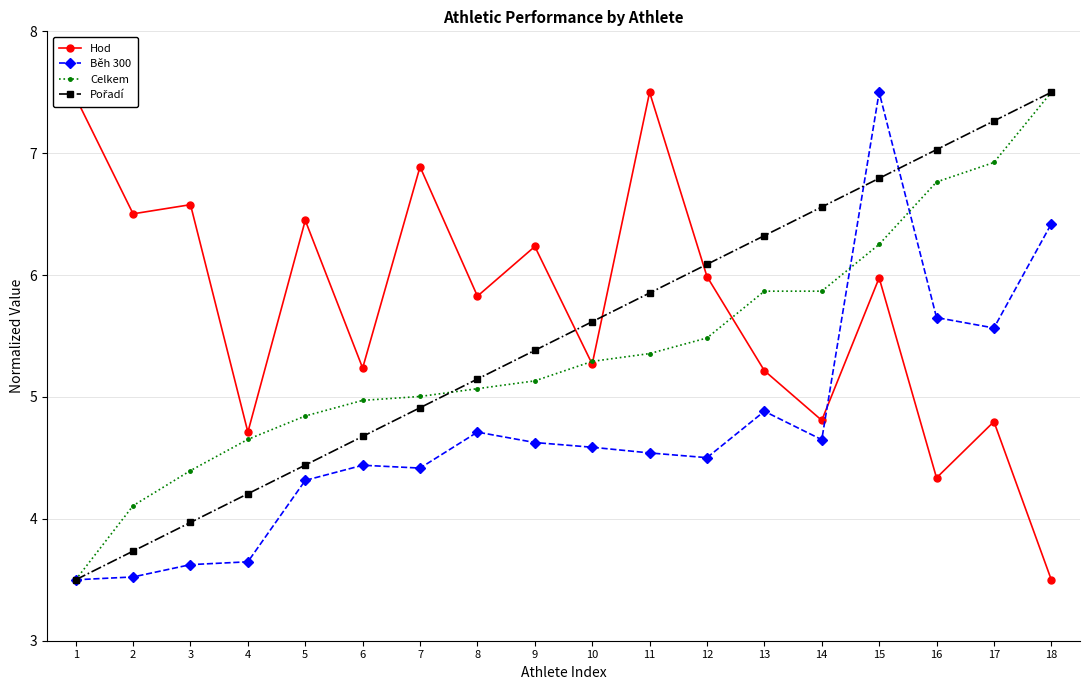

What is the maximum value for Hod?

7.5